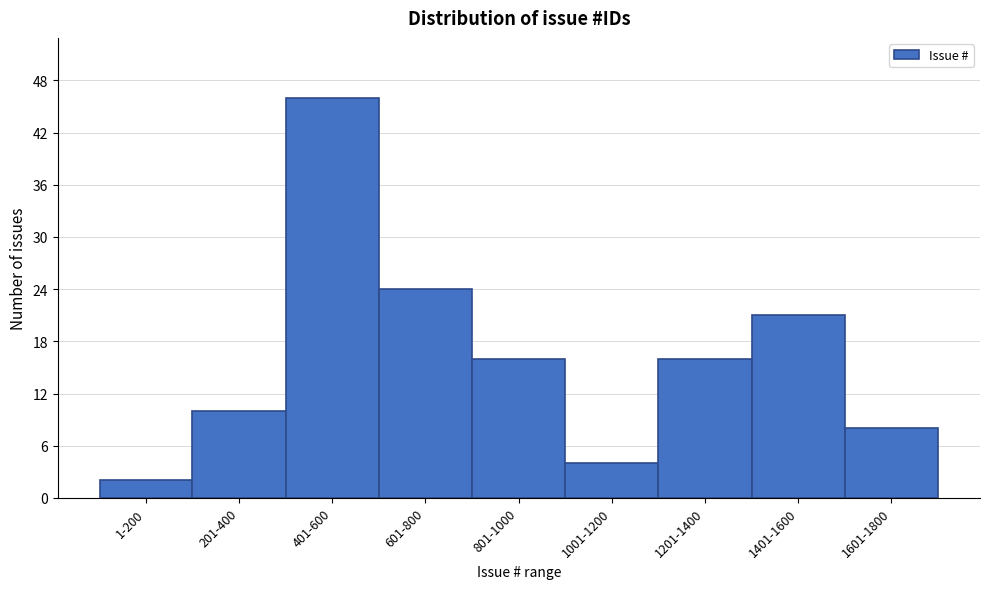

Reading left to right, what are all the values shown in this chart?

2	10	46	24	16	4	16	21	8